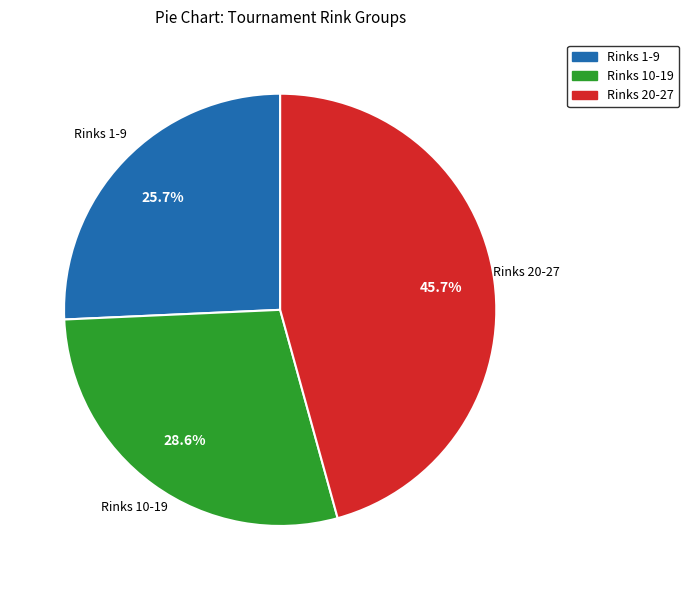

Is there any slice that represents more than half of the pie?

No